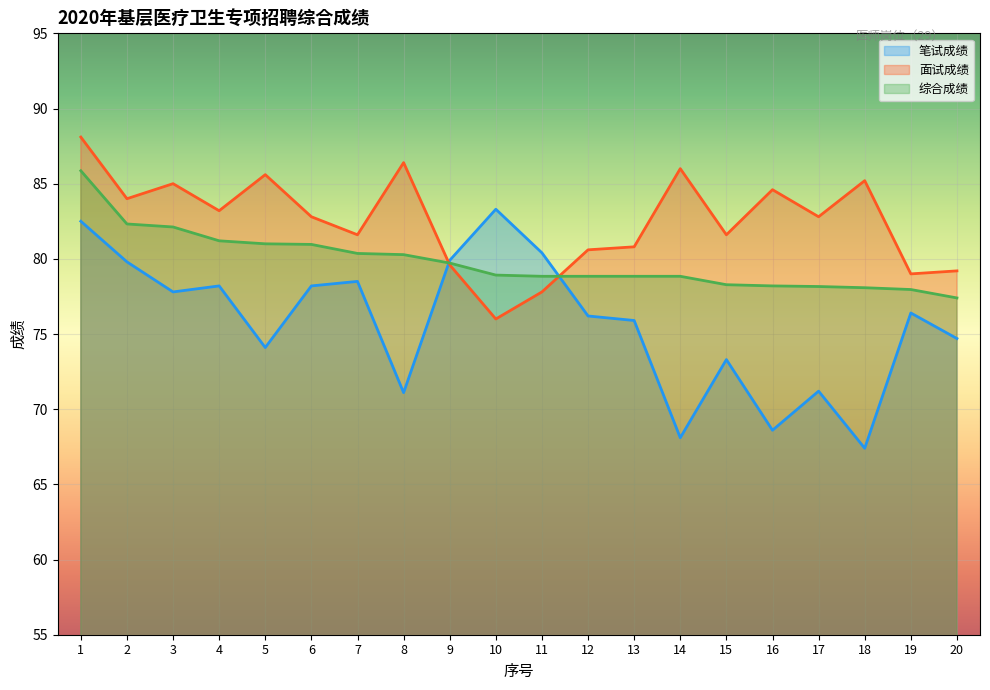

What is the difference between the maximum and second lowest values in the 笔试成绩 series?

15.2